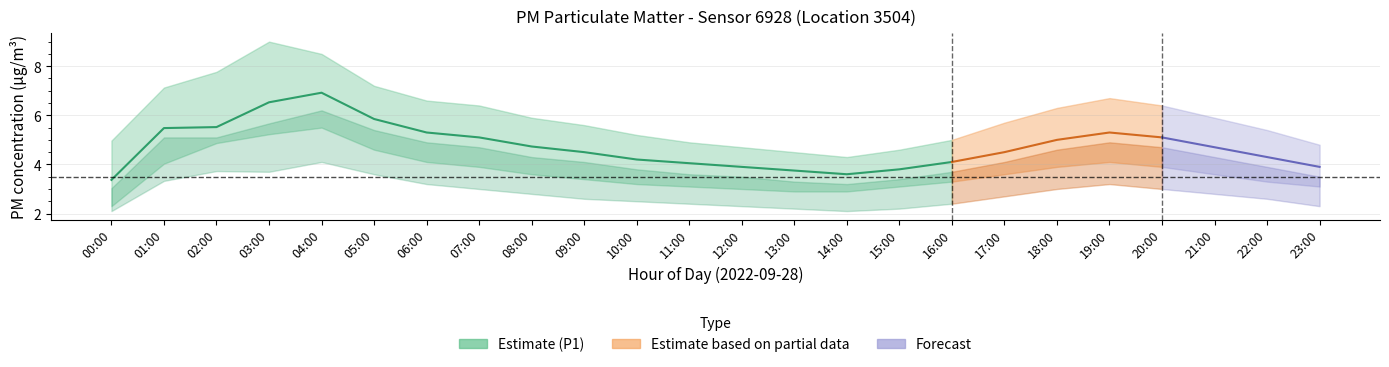

The value of P1_lower at 06:00 is 1.5. True or false?

False